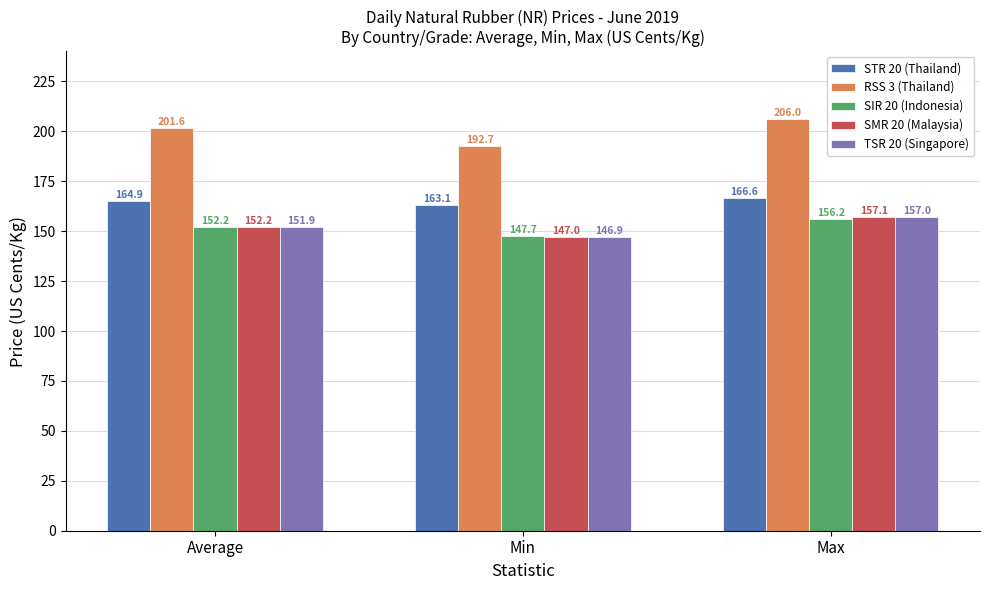

What is the difference between the SMR 20 (Malaysia) values at Min and Average?

5.2